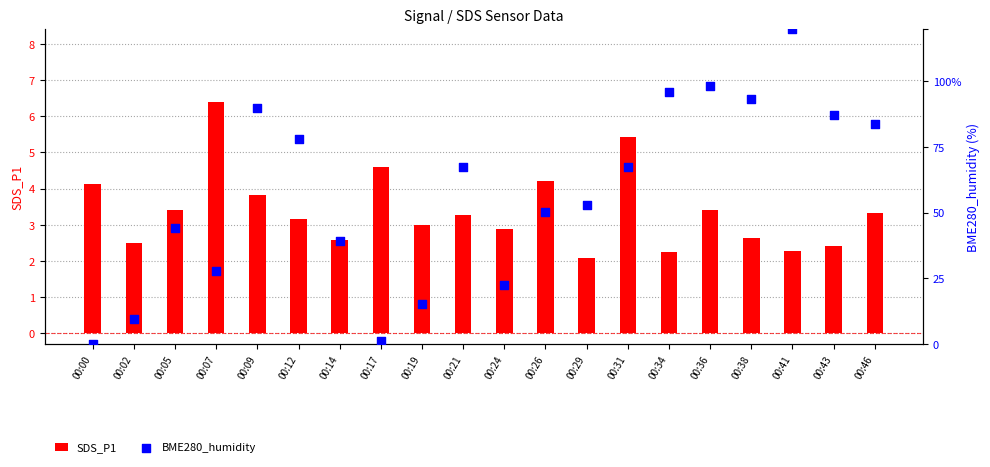

What is the total value across all series at 00:46?

4.2